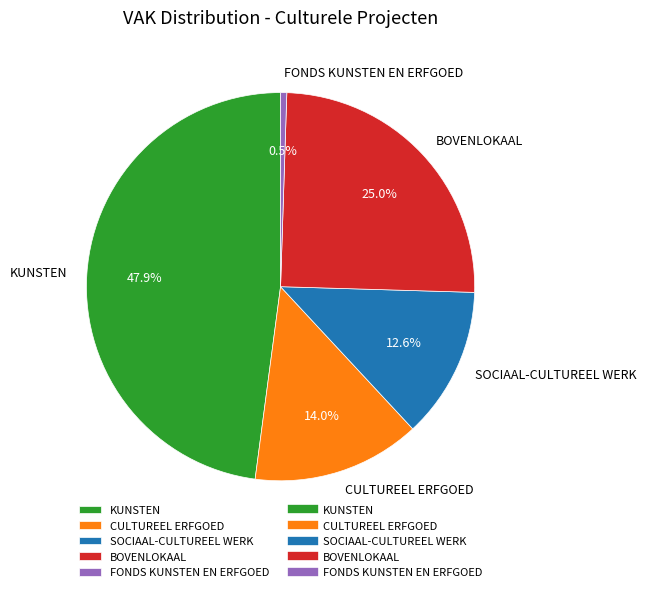

Approximately how many times larger is the value at CULTUREEL ERFGOED compared to KUNSTEN?

0.3